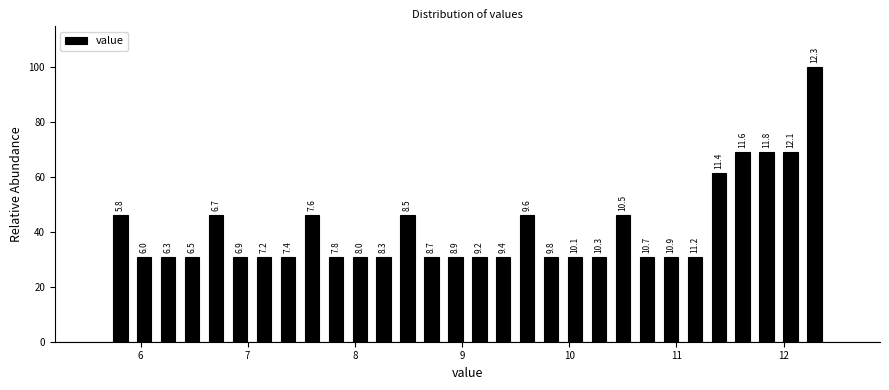

Read against the x-axis, roughly where is the centre of the tallest bar?

12.3